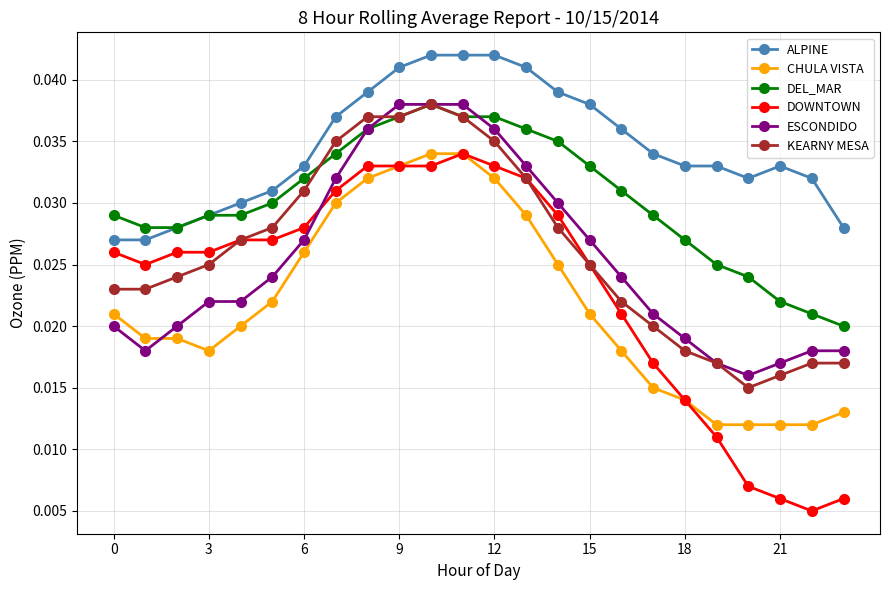

How many DOWNTOWN values are between 0 and 1?

24